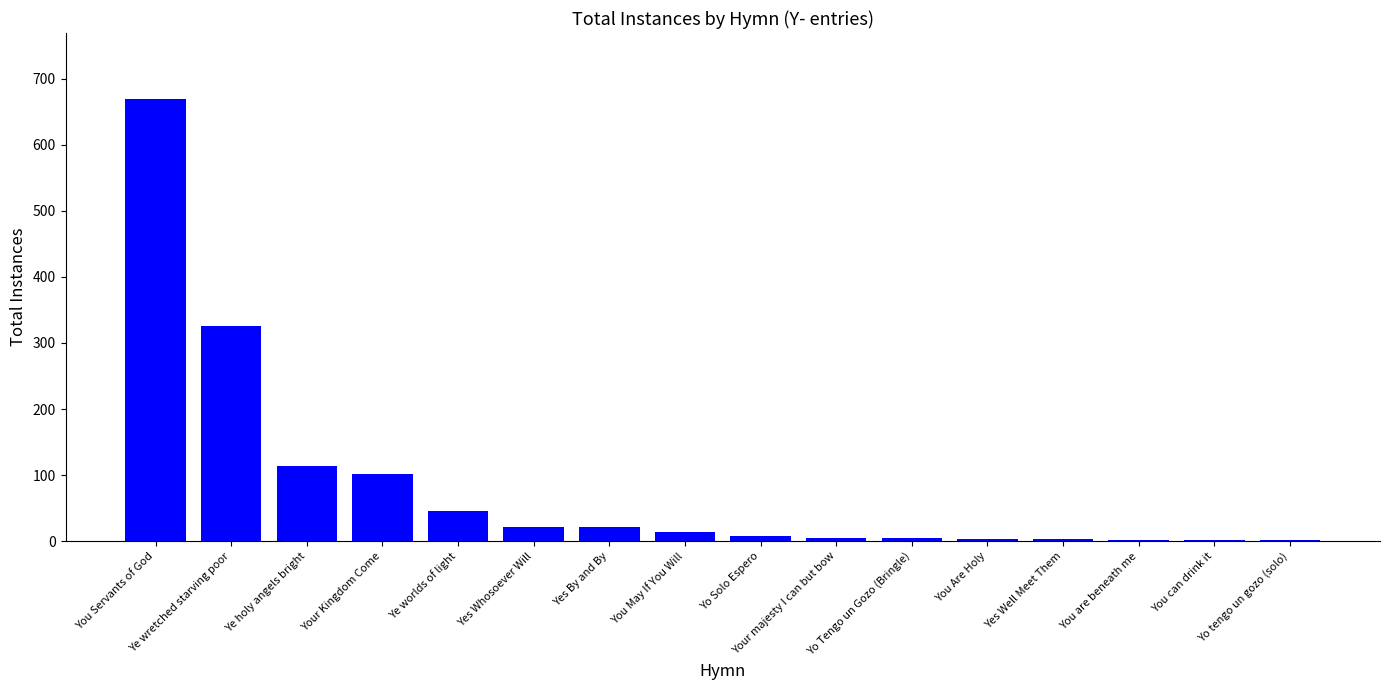

Between Ye worlds of light and Yo Tengo un Gozo (Bringle), which is larger?

Ye worlds of light